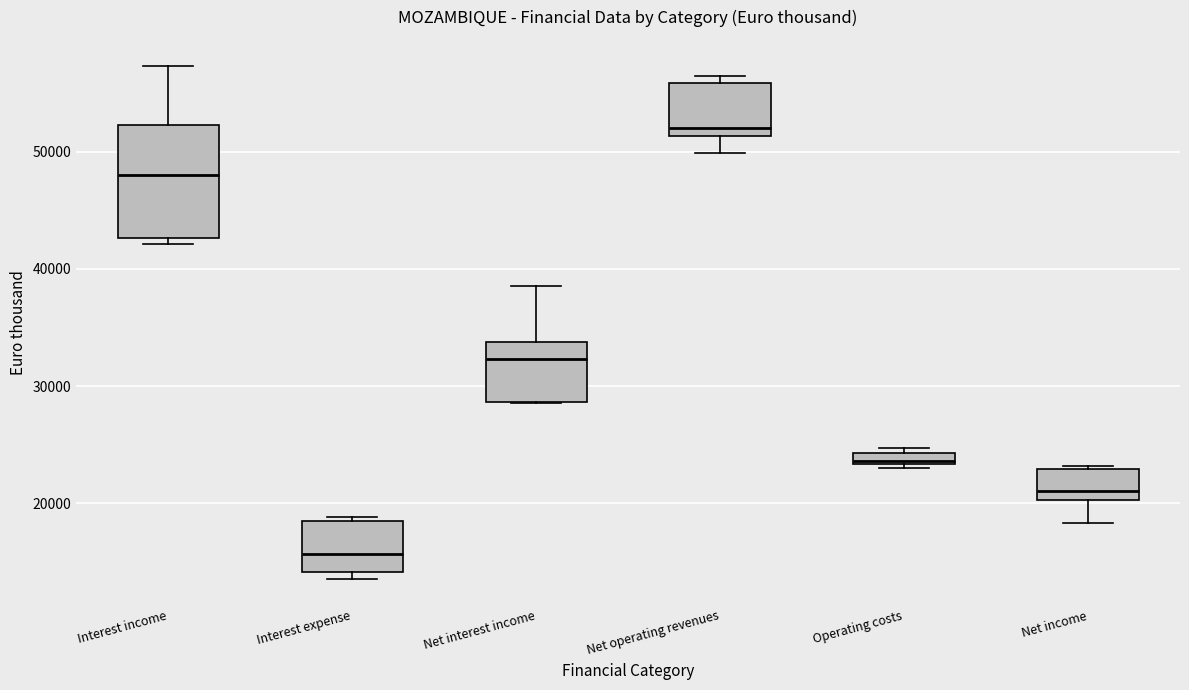

Where does the lower whisker of the box for Net income end on the y-axis? The values are not printed on the chart, so give them approximately, as read against the axis.

18000